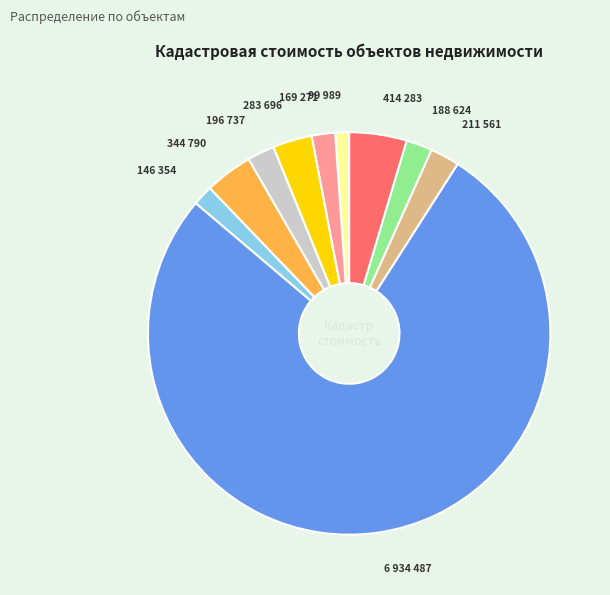

Is there any slice that represents more than half of the pie?

Yes